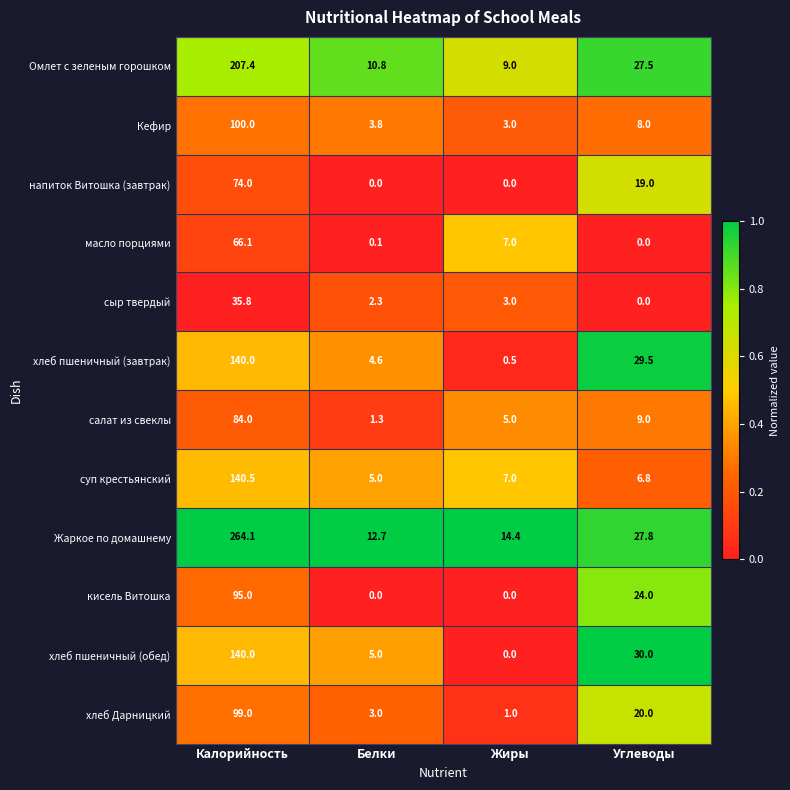

What is the difference between the масло порциями values at Жиры and Белки?

6.9